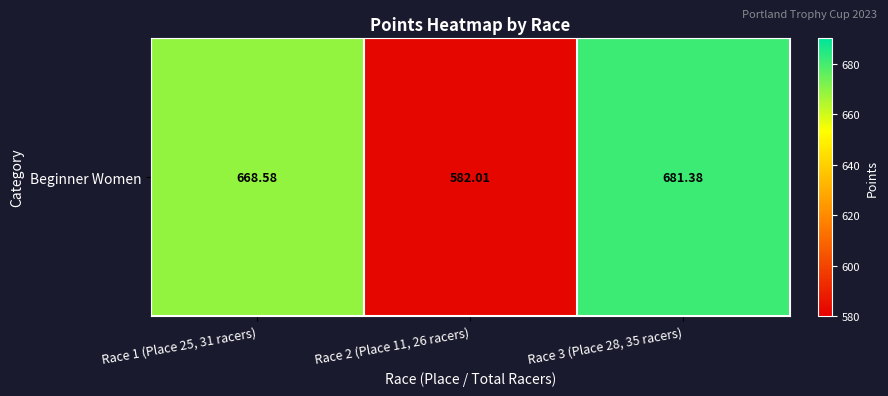

What is the greatest value displayed?

681.4